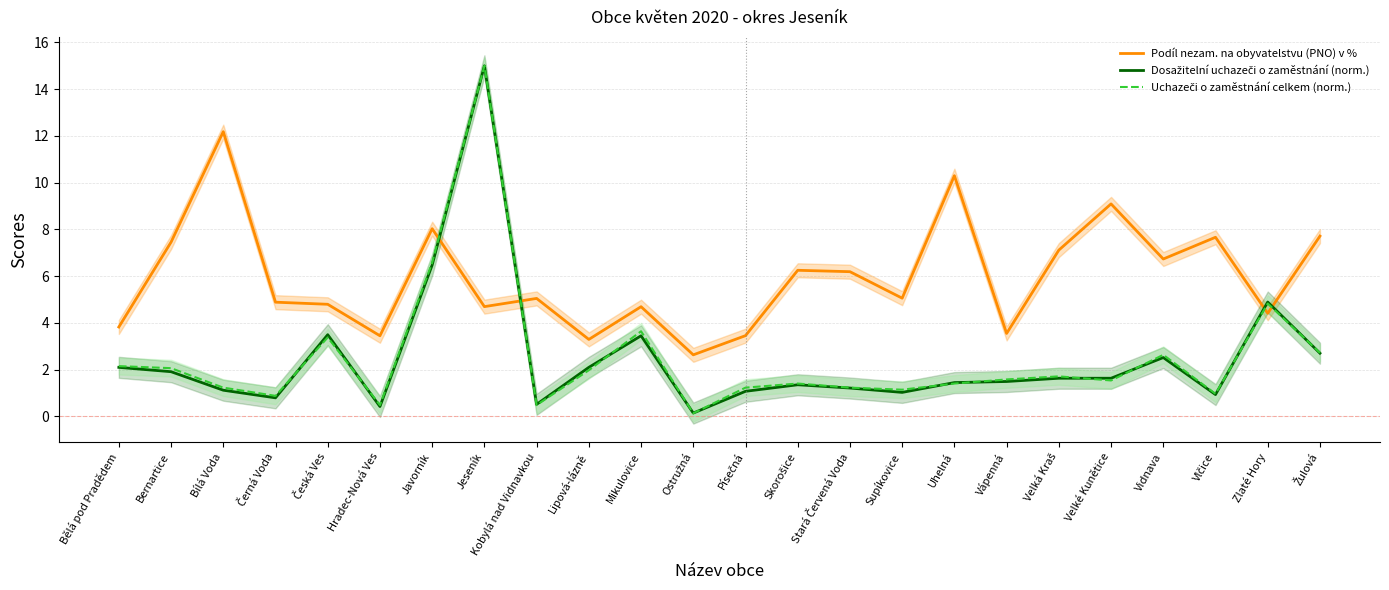

Does the chart have visible grid lines?

Yes